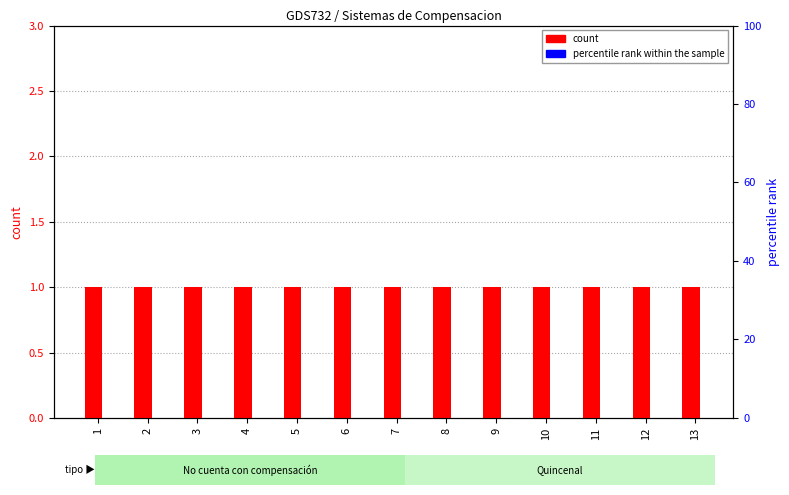

What is the average value of the count series?

1